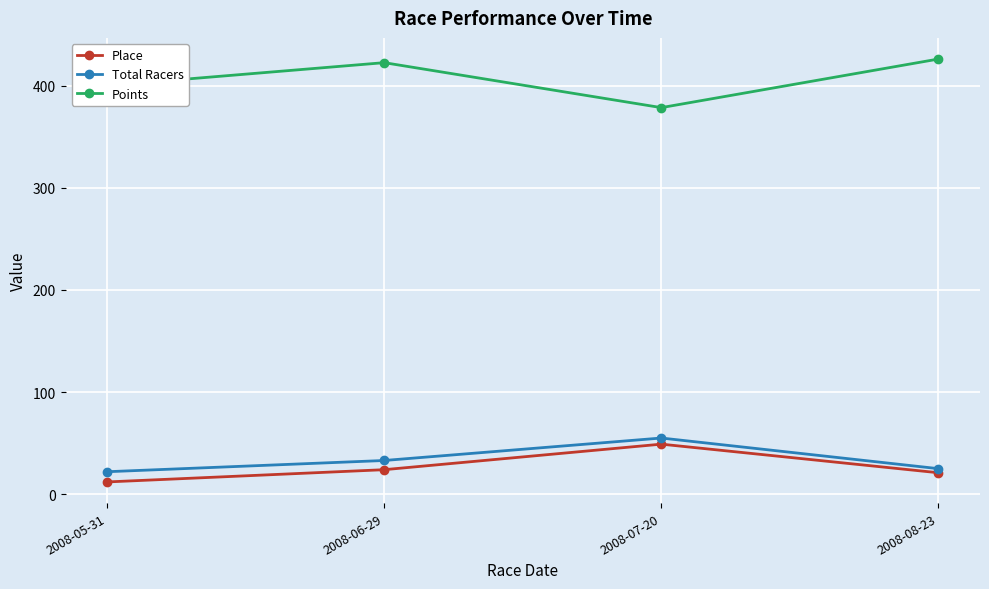

Where is the first local maximum for Total Racers?

2008-07-20